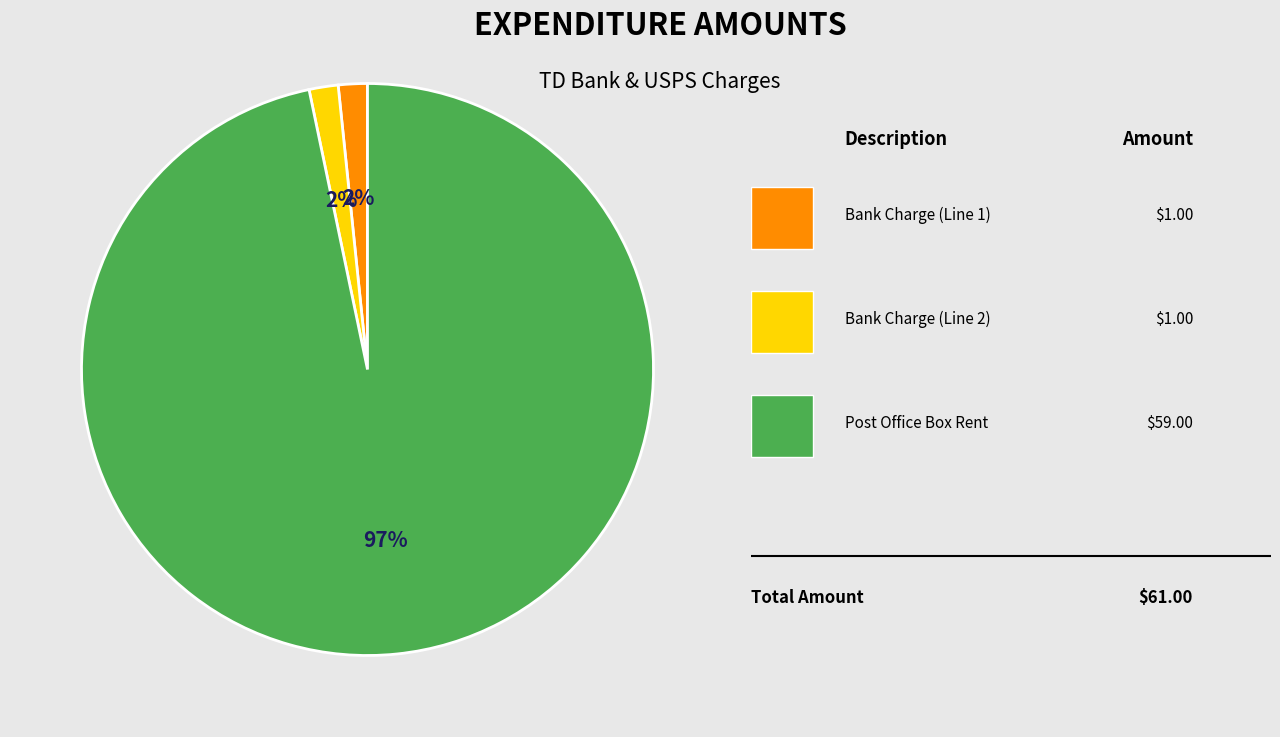

To the nearest percent, what is the average slice percentage?

33%